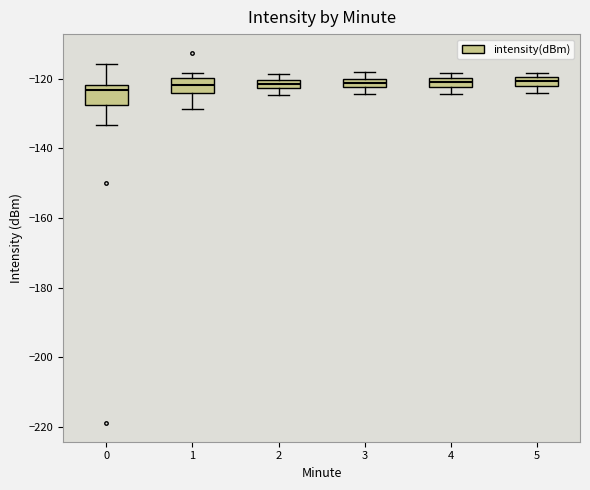

Where is the upper edge of the box at x = 4 on the y-axis? The values are not printed on the chart, so give them approximately, as read against the axis.

-120